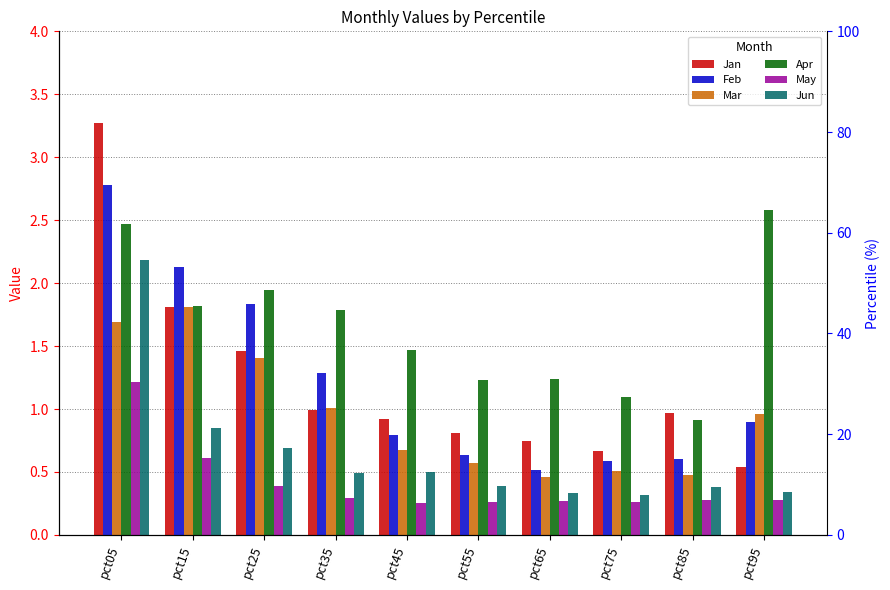

What are all the series names shown in the legend?

Jan, Feb, Mar, Apr, May, Jun